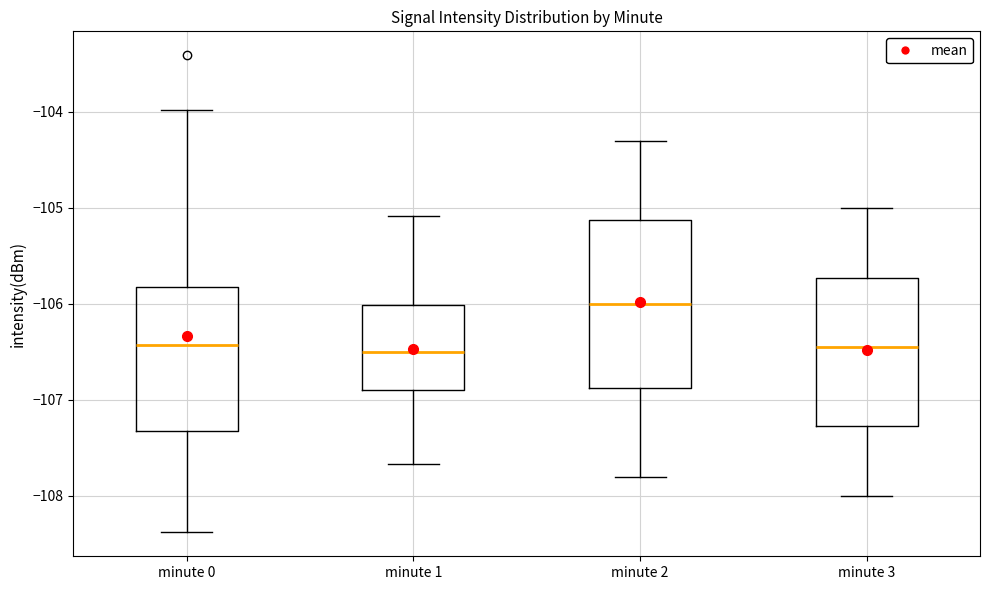

Where does the upper whisker of the box for minute 3 end on the y-axis? The values are not printed on the chart, so give them approximately, as read against the axis.

-105.0